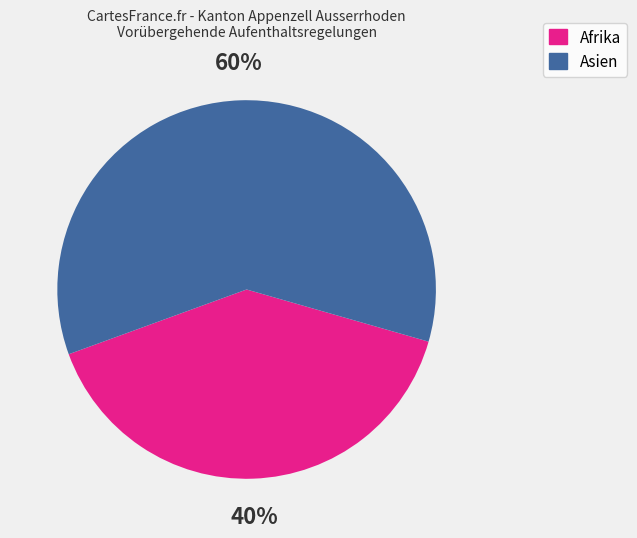

To the nearest percent, what percentage of the pie is Afrika?

40%